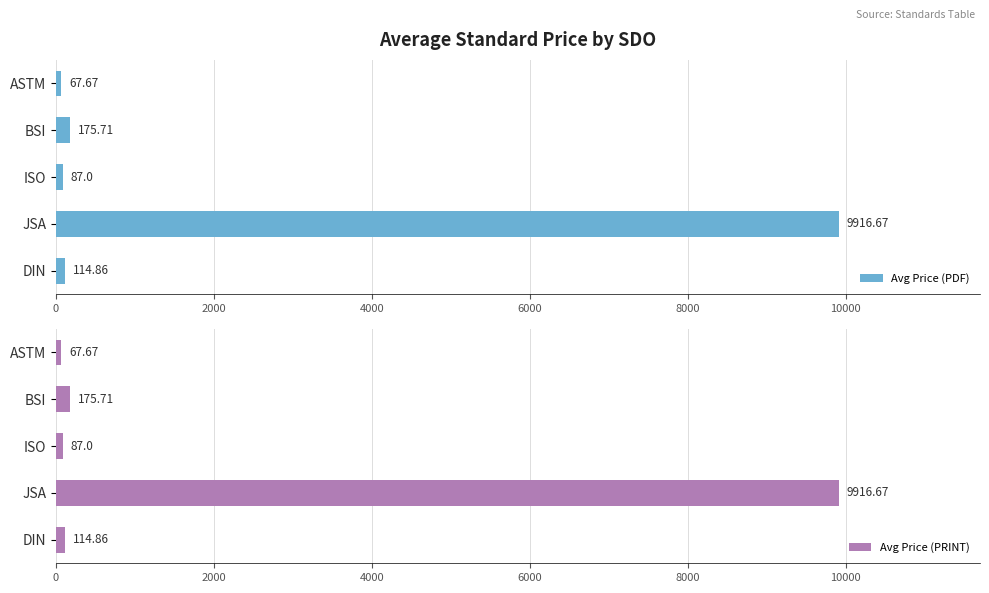

What is the sum of the Avg Price (PDF) values at ISO and ASTM?

154.7